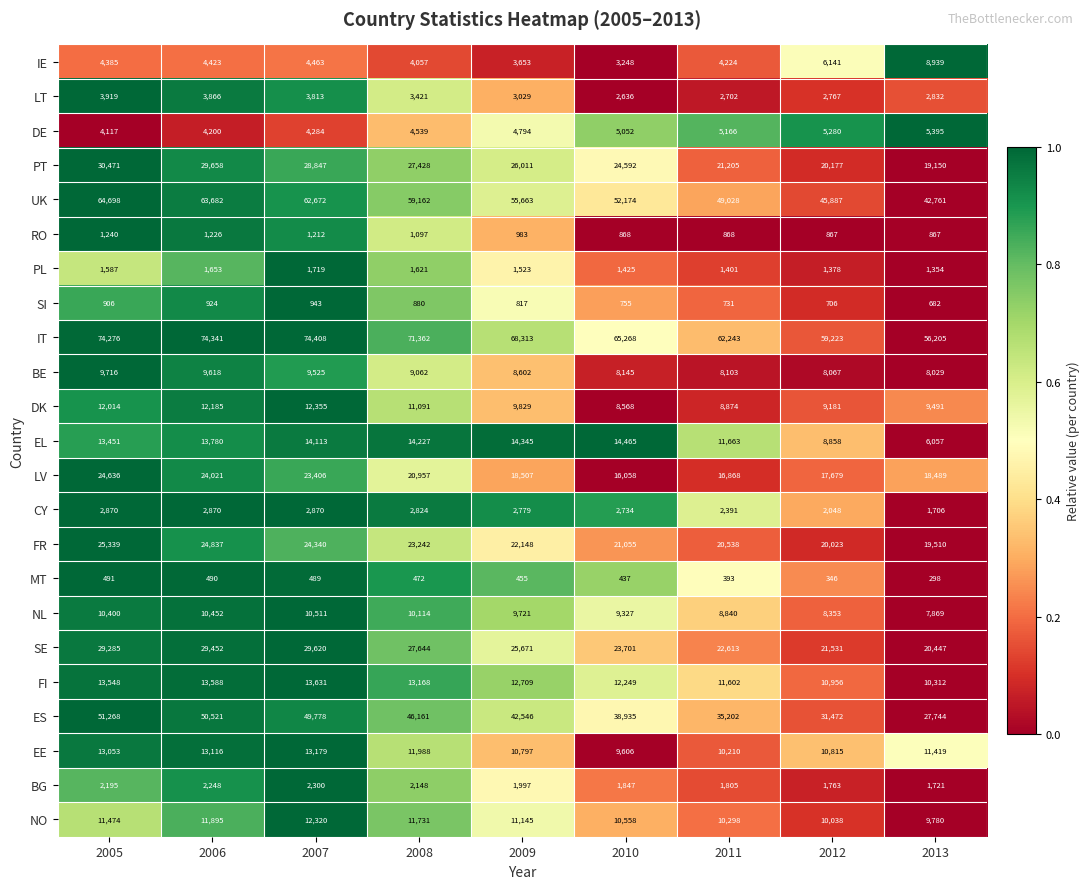

At 2013, list the series in order from smallest to largest.

MT, SI, RO, PL, CY, BG, LT, DE, EL, NL, BE, IE, DK, NO, FI, EE, LV, PT, FR, SE, ES, UK, IT